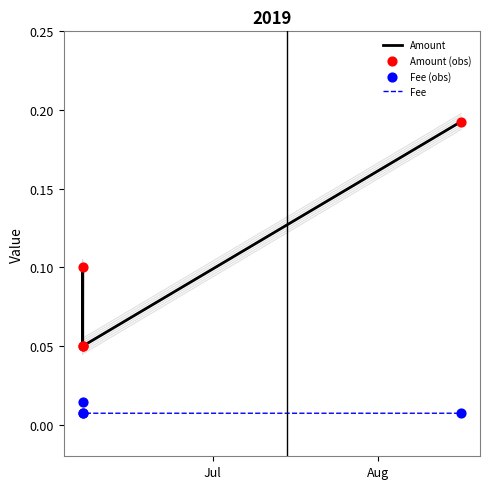

Which series has the largest total across all categories?

Amount